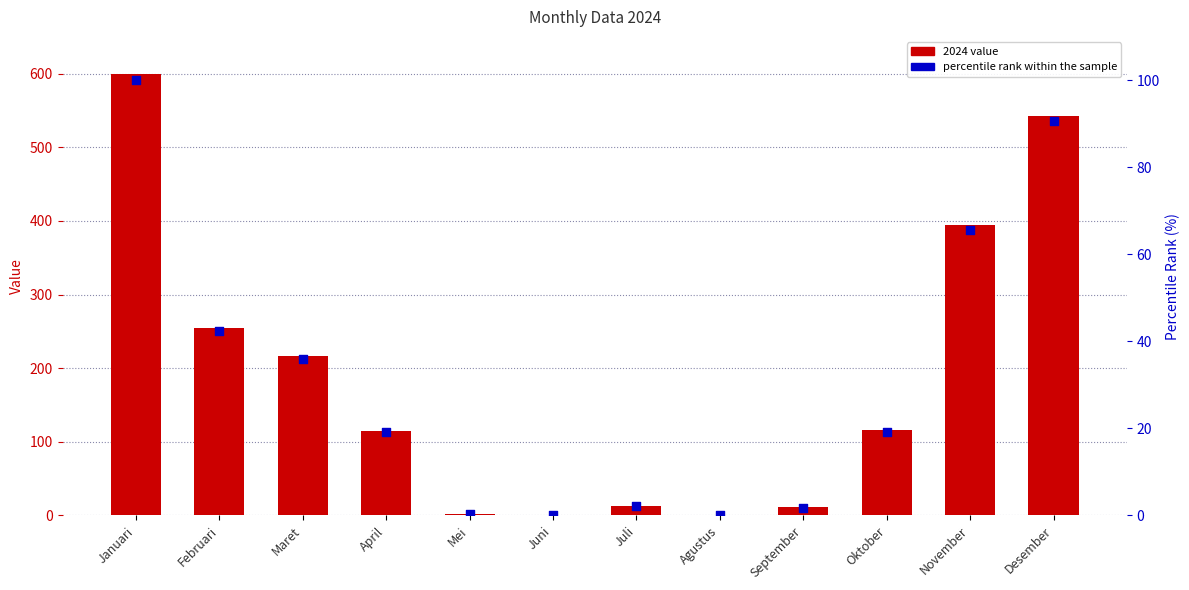

What is the total value across all series at Desember?

633.6